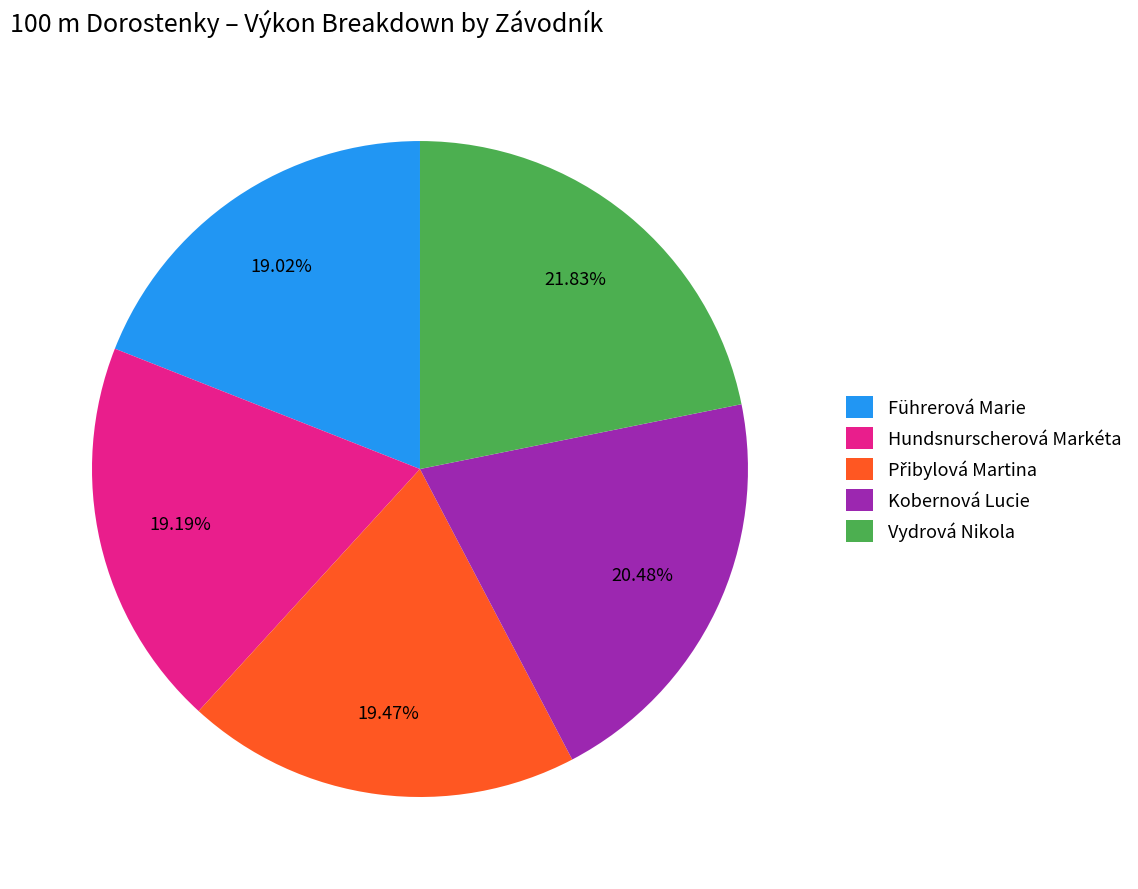

Count the number of slices in the pie.

5